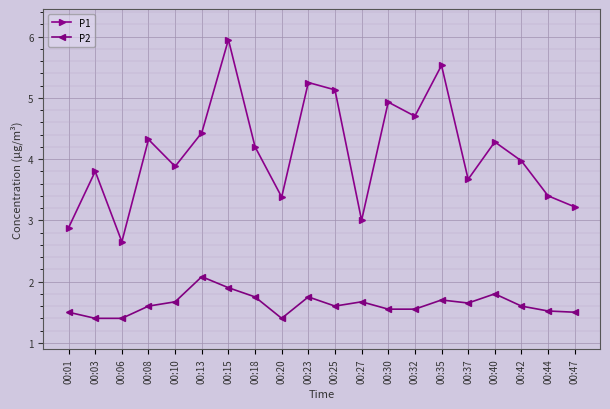

Which series changed the most between 00:32 and 00:47?

P1